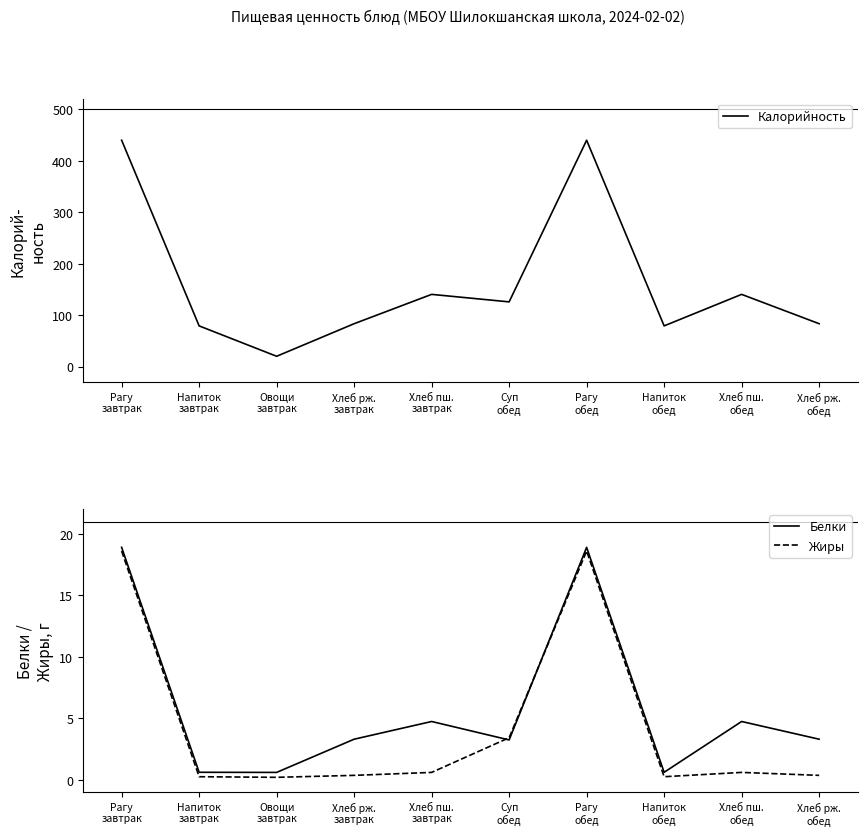

Which series has the widest spread of values?

Калорийность